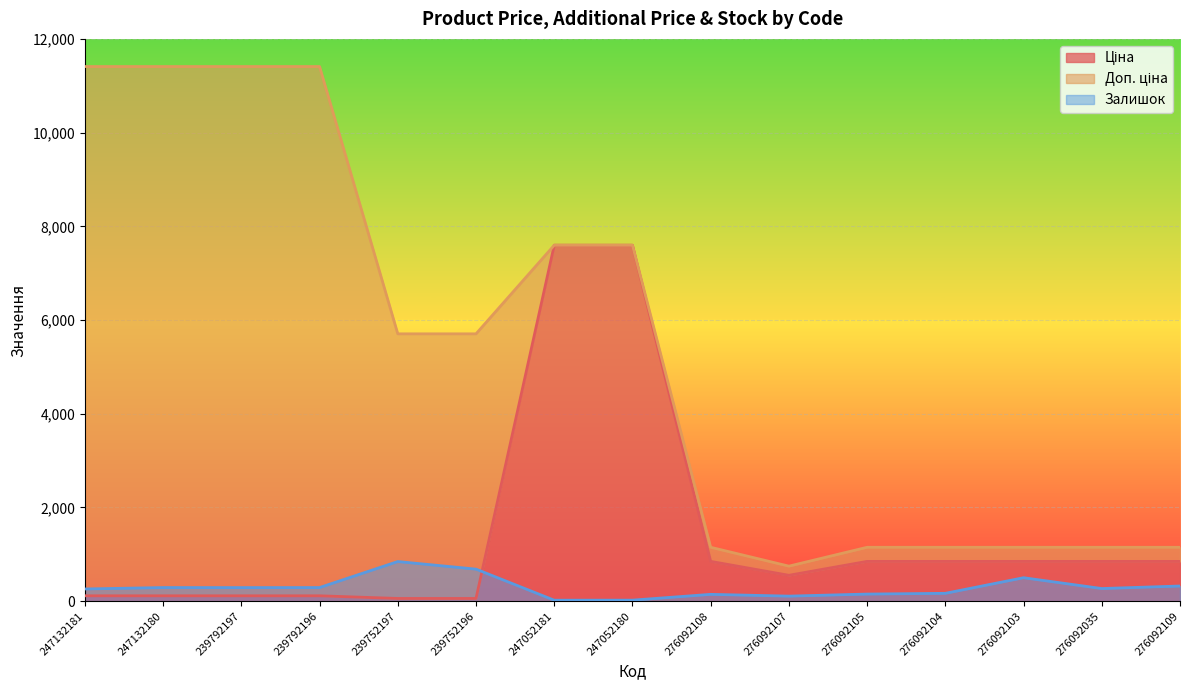

True or false: Залишок has a value of 9.1 at 247052181.

False